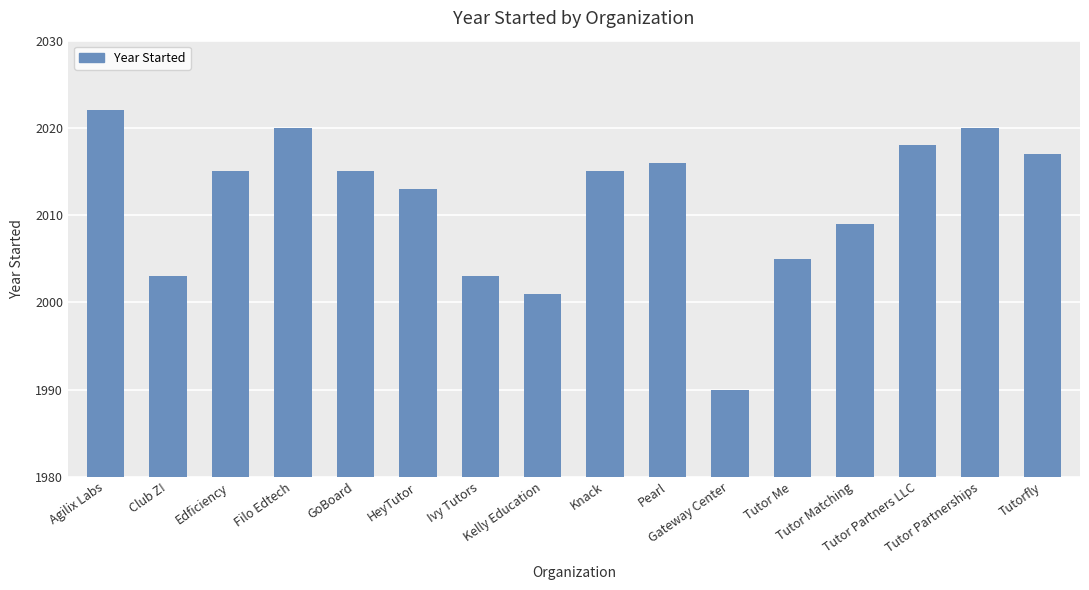

Are the bars horizontal?

No